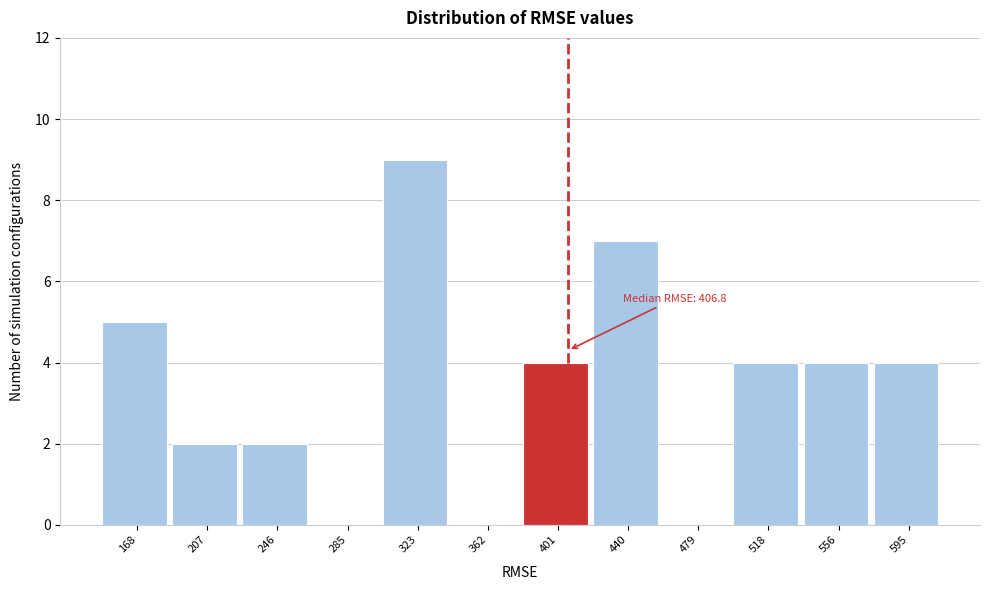

Which range on the x-axis has the tallest bar?

305 to 345